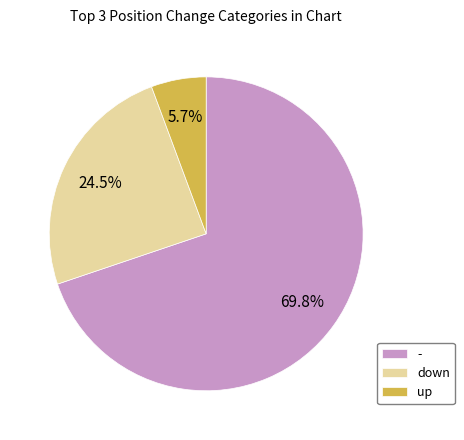

Rank the categories by value from highest to lowest.

-, down, up